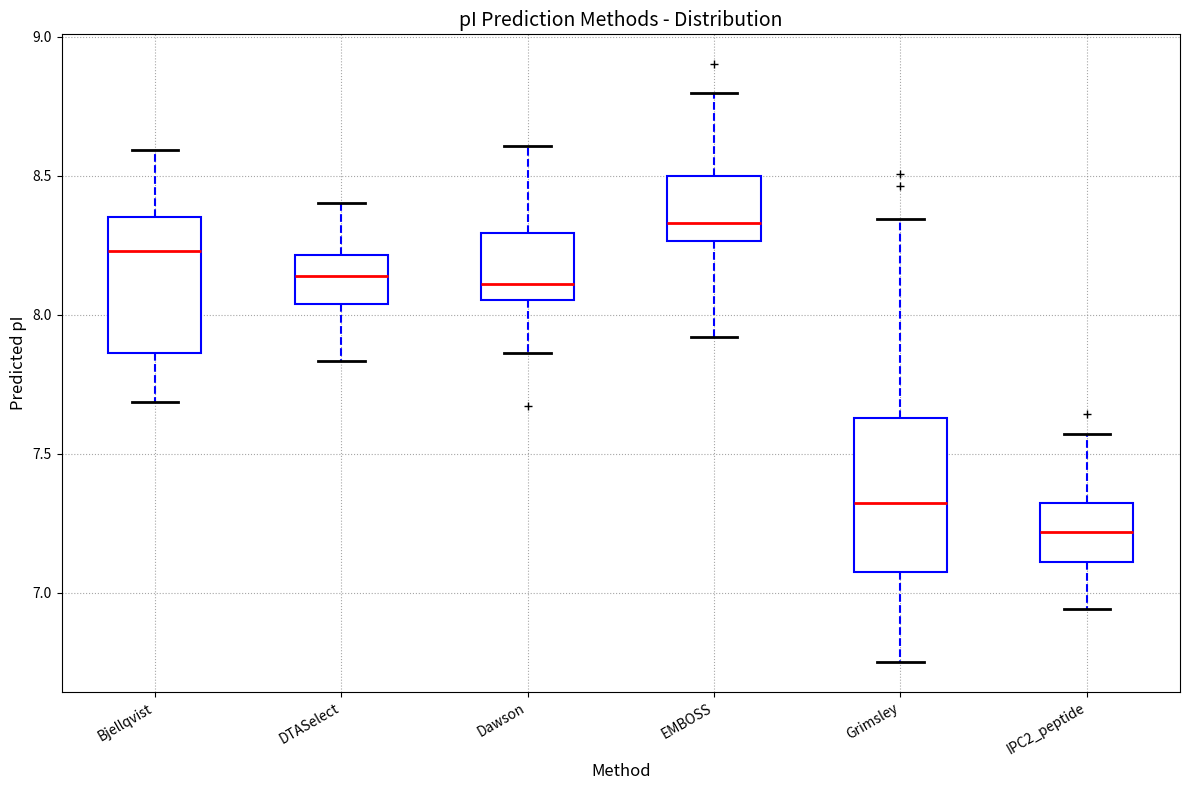

Reading left to right, read every box against the y-axis: the position of its median line, the range the box covers, and the ends of its whiskers. The values are not printed on the chart, so give them approximately, as read against the axis.

Bjellqvist: median 8.25, box 7.85 to 8.35, whiskers 7.70 to 8.60
DTASelect: median 8.15, box 8.05 to 8.20, whiskers 7.85 to 8.40
Dawson: median 8.10, box 8.05 to 8.30, whiskers 7.85 to 8.60
EMBOSS: median 8.35, box 8.25 to 8.50, whiskers 7.90 to 8.80
Grimsley: median 7.30, box 7.05 to 7.65, whiskers 6.75 to 8.35
IPC2_peptide: median 7.20, box 7.10 to 7.30, whiskers 6.95 to 7.55